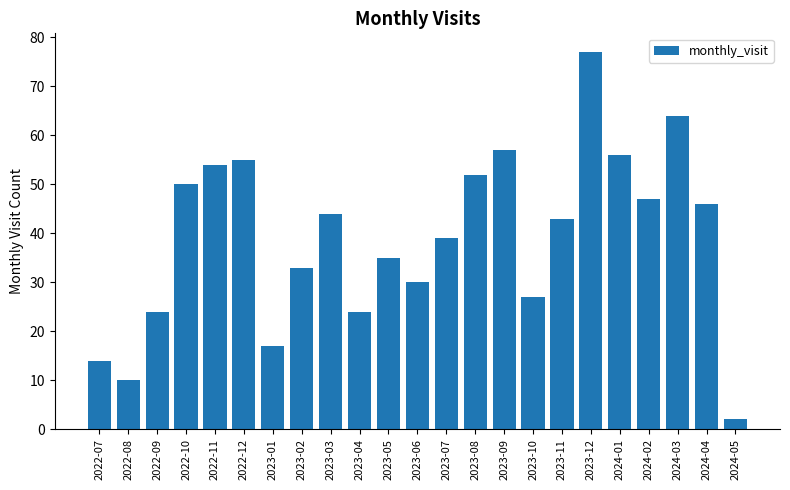

What is the difference between the values at 2023-11 and 2023-05?

8